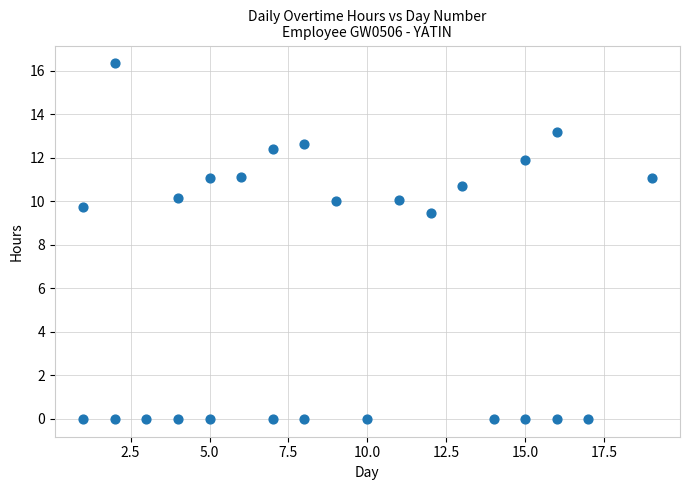

What Y value in the scatter plot is closest to 8?

9.4